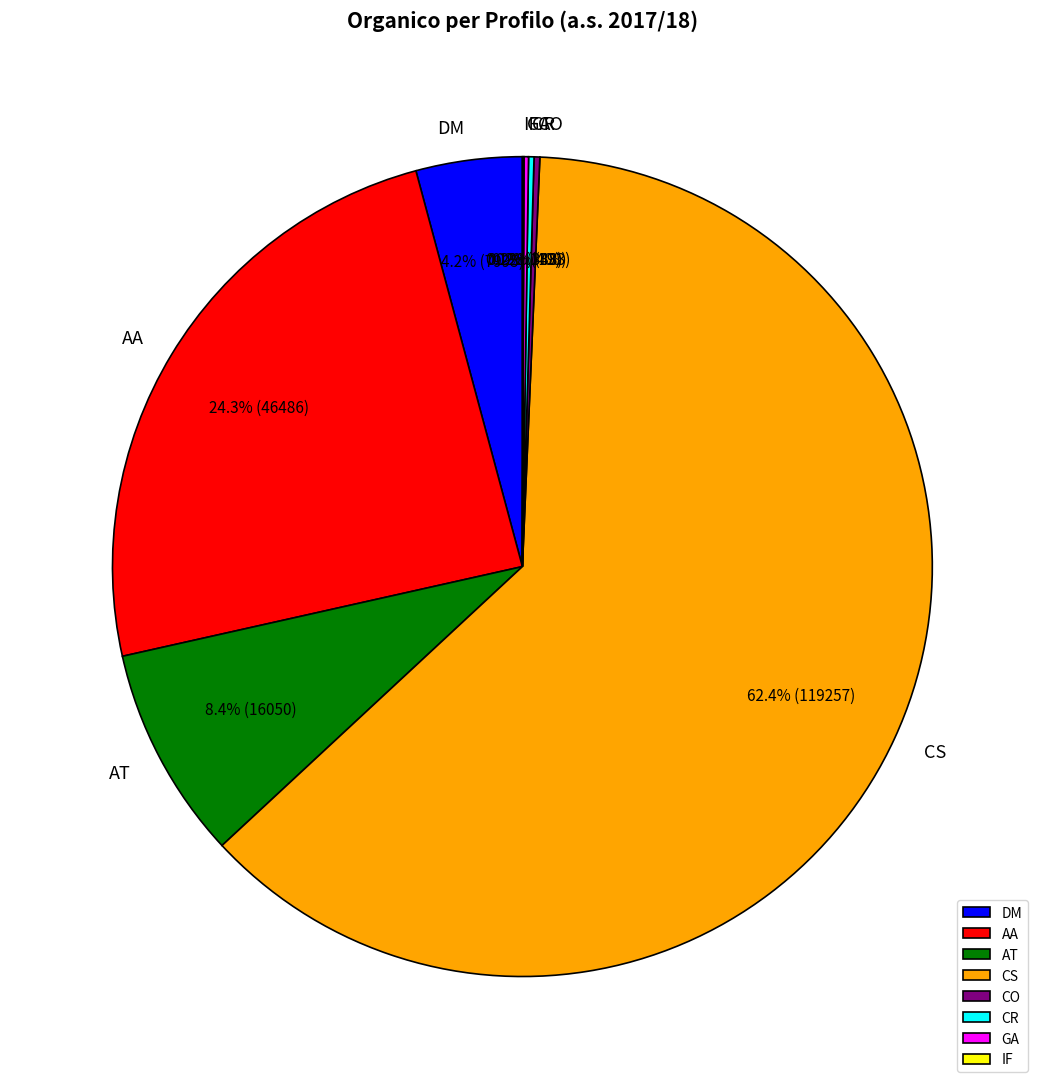

What is the largest slice in the pie chart?

CS